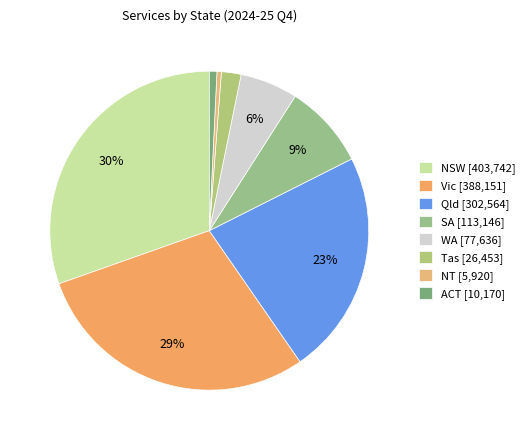

To the nearest percent, what is the difference between the largest and smallest slice percentages?

30%